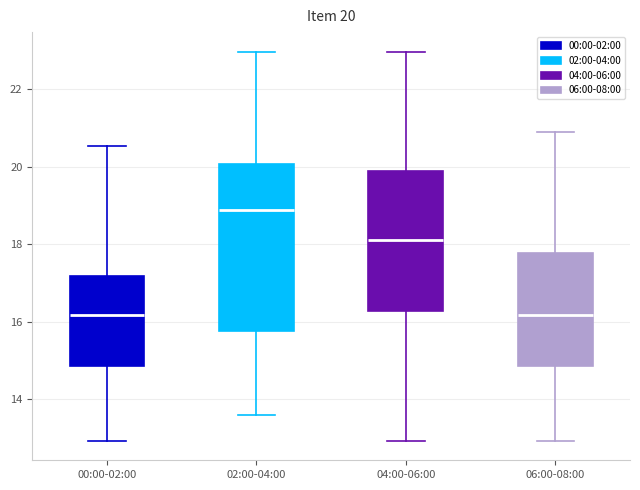

Which box's median line is the highest?

02:00-04:00